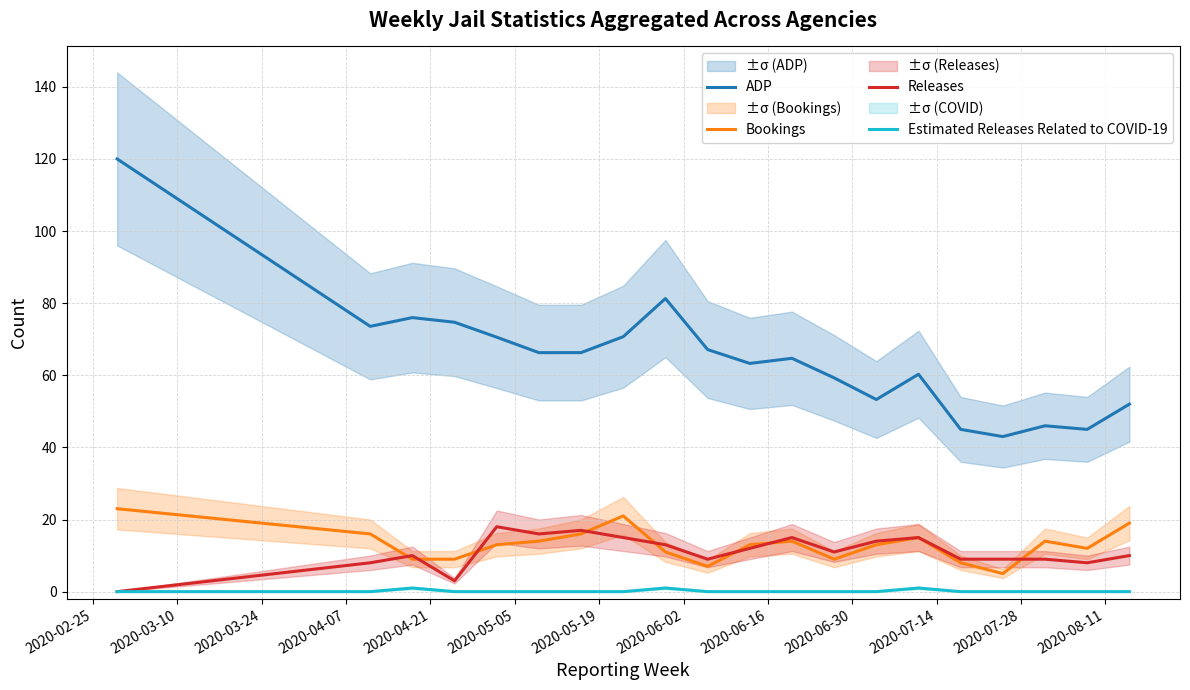

What is the maximum value for Releases?

18.0